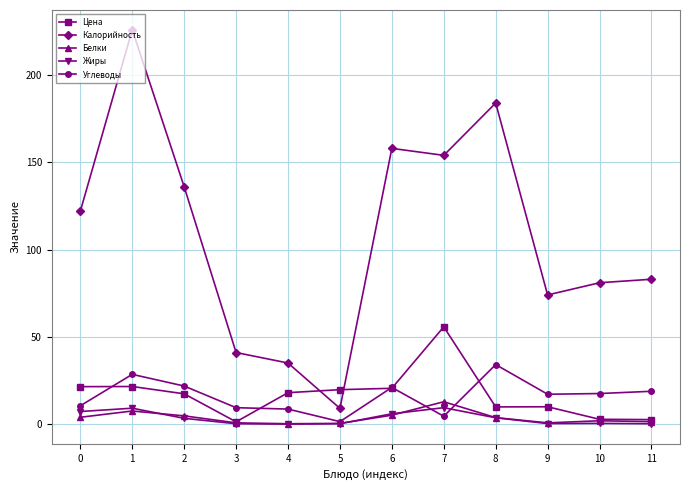

The Калорийность series shows 87.0 at 7. True or false?

False